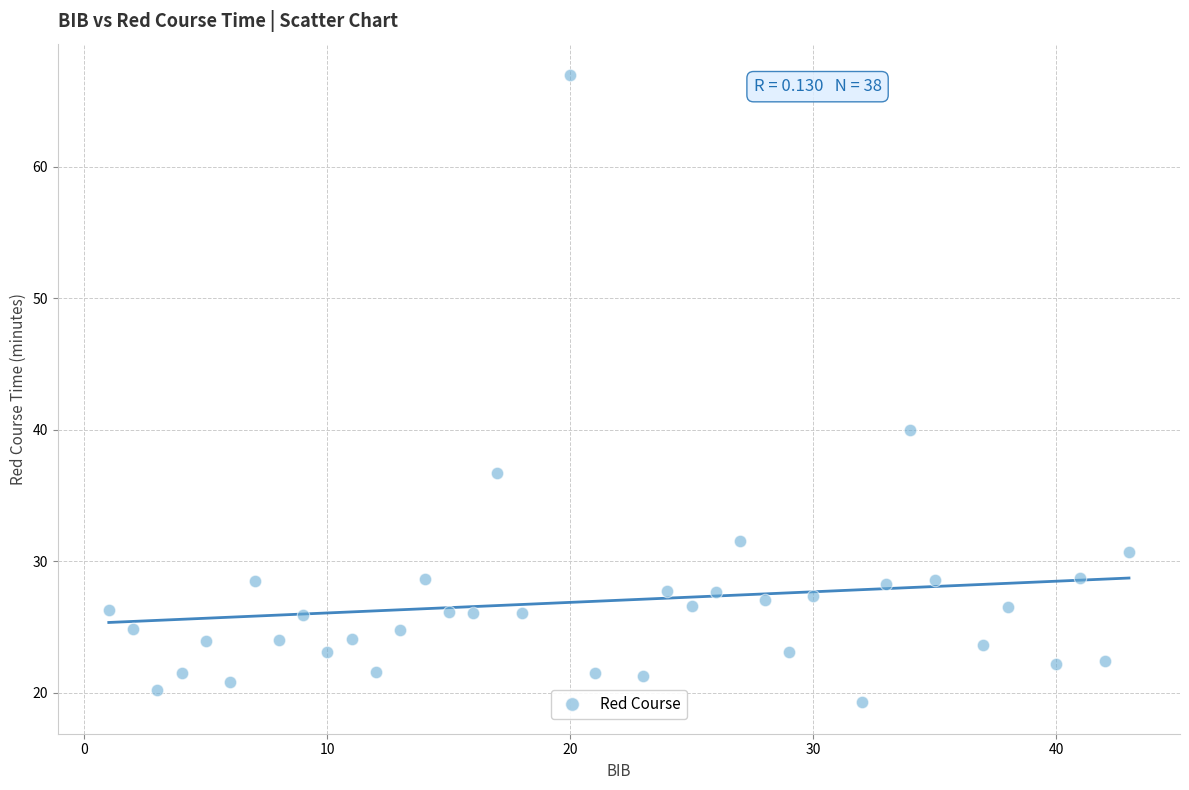

What is the range of X values (max minus min)?

42.0